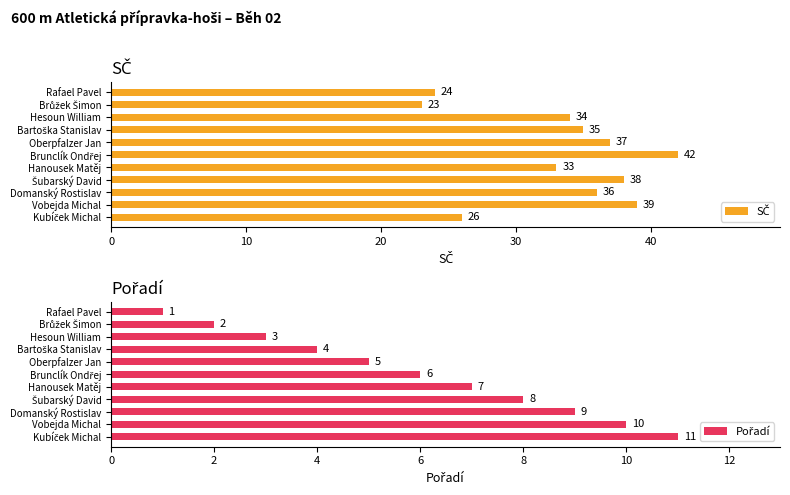

Reading left to right, list all the values displayed in this chart.

SČ: 24	23	34	35	37	42	33	38	36	39	26
Pořadí: 1	2	3	4	5	6	7	8	9	10	11